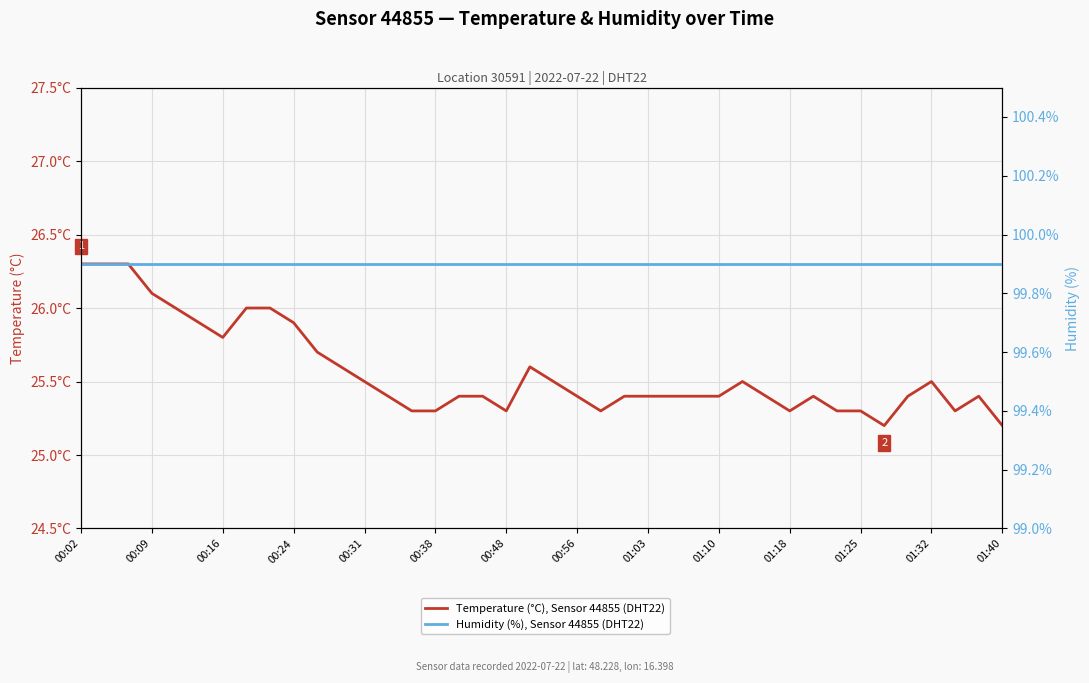

At how many categories does at least one series exceed 54?

40